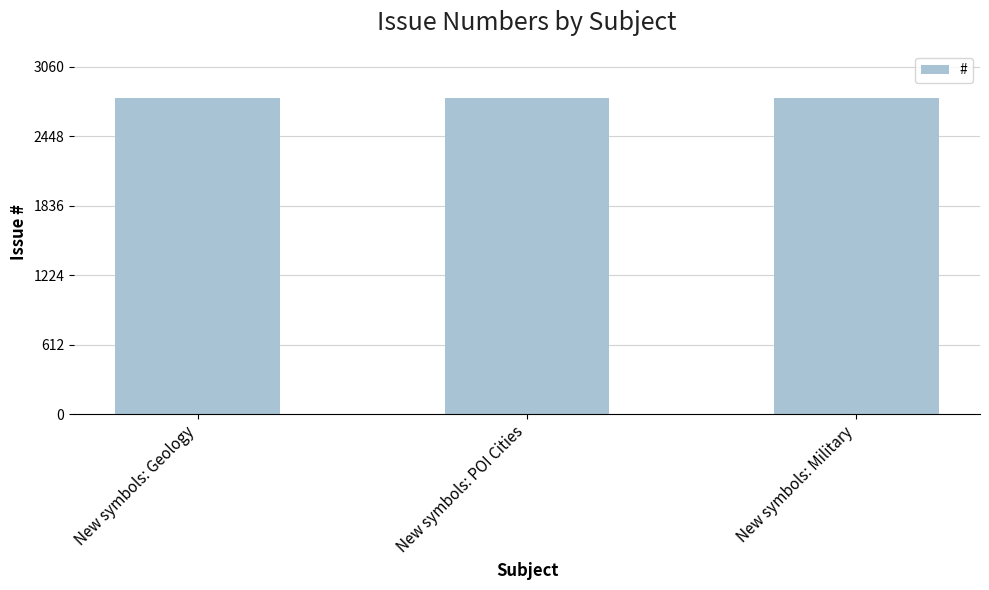

What is the greatest value displayed?

2782